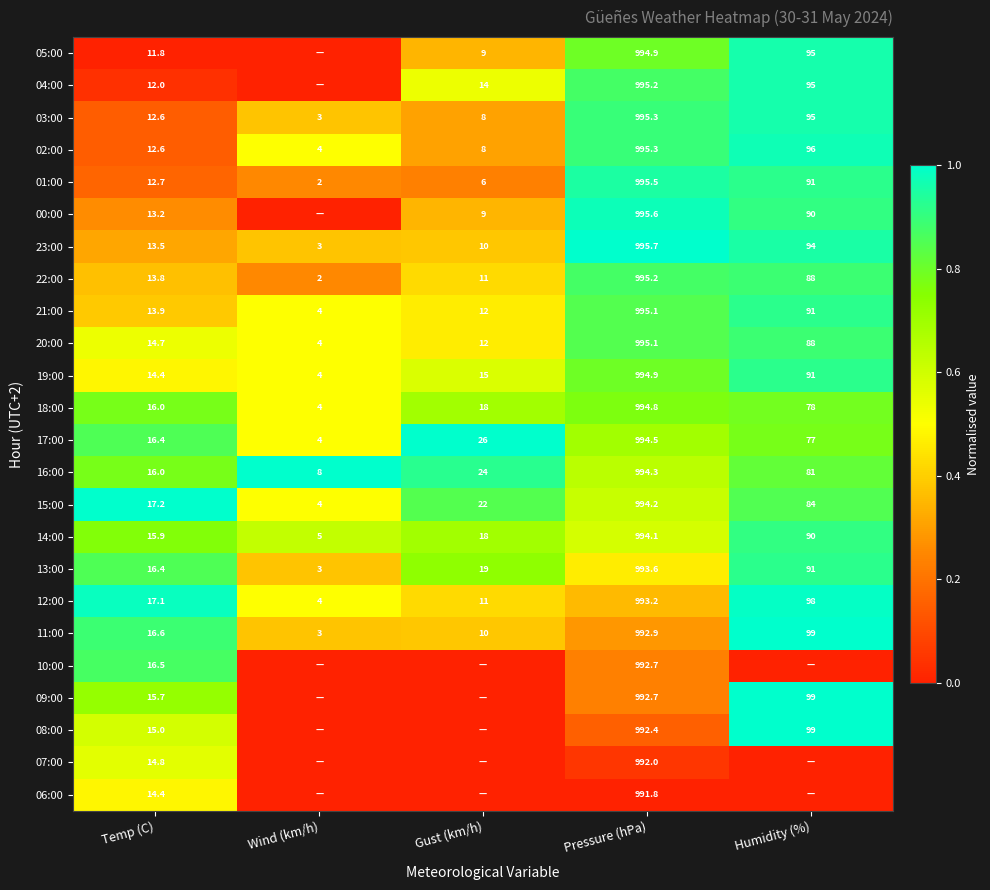

True or false: 13:00 has a value of 11.5 at Gust (km/h).

False